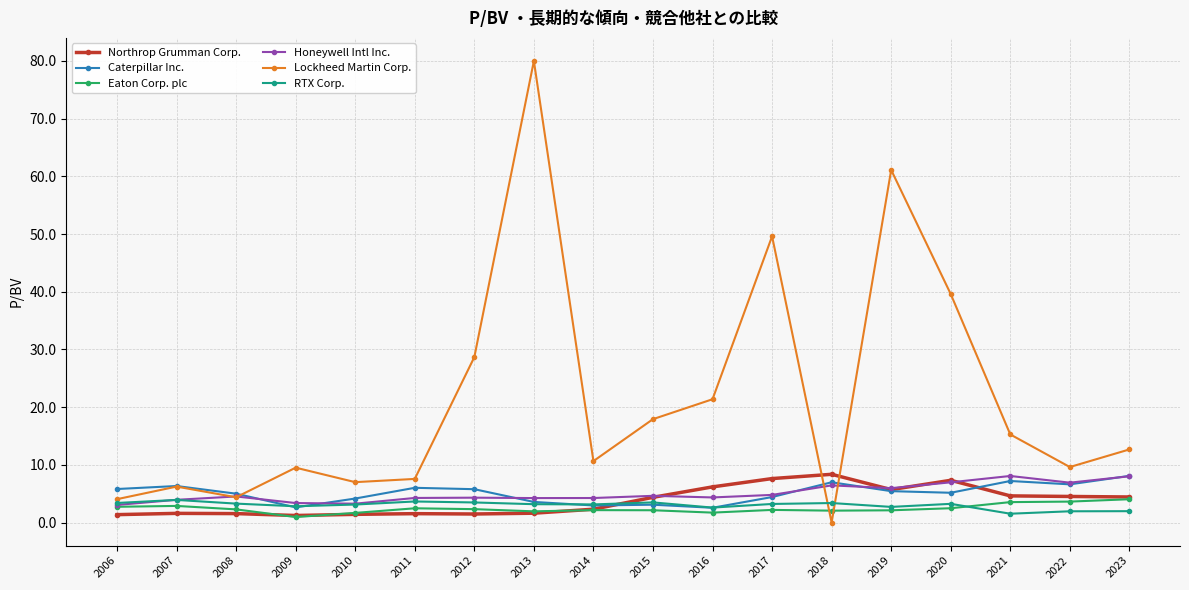

How many distinct data groups are displayed?

6